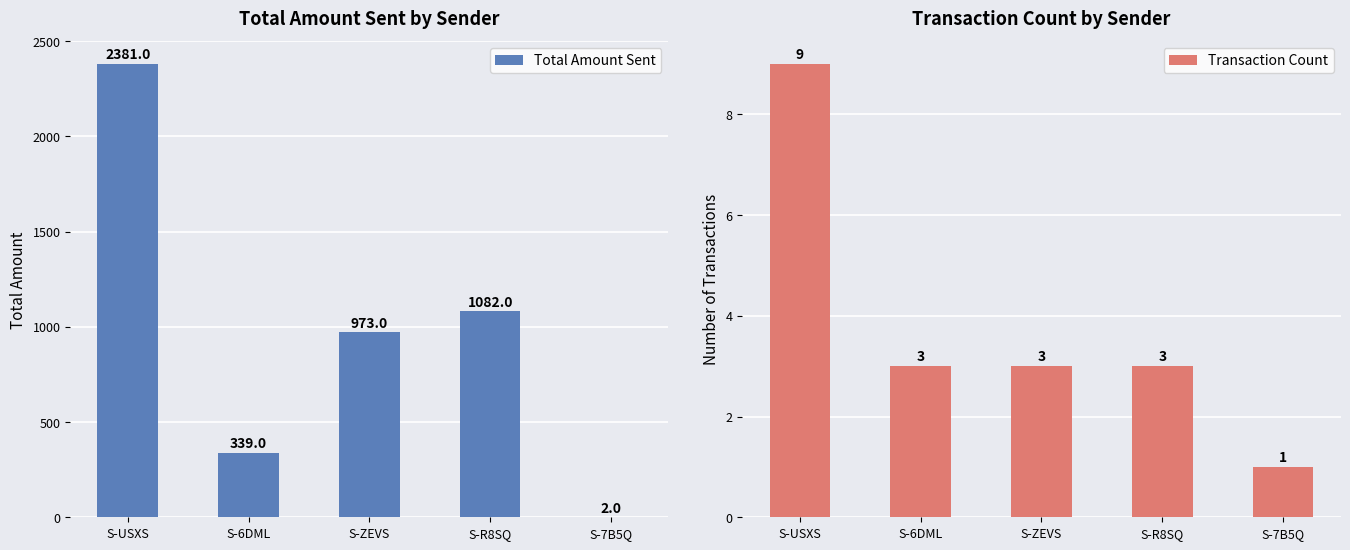

At which category is the sum across all series the highest?

S-USXS